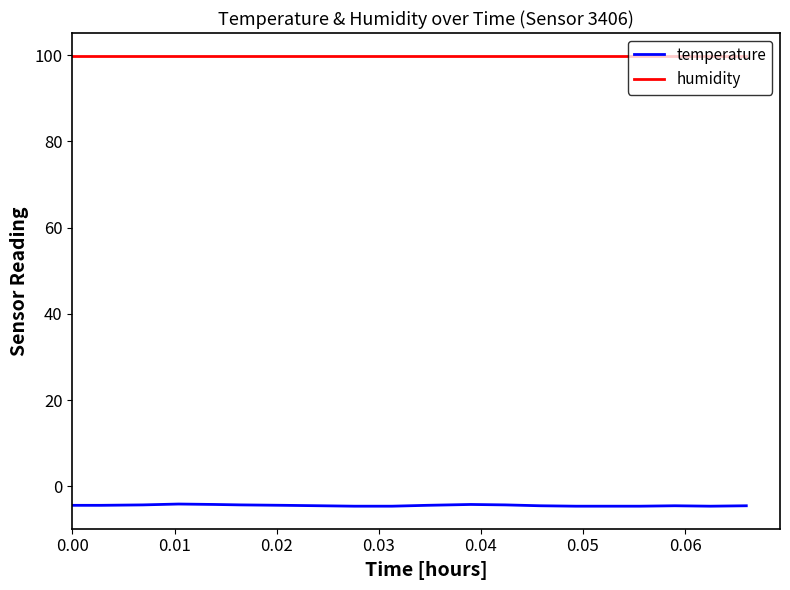

Is this an area chart (filled region under the line)?

No